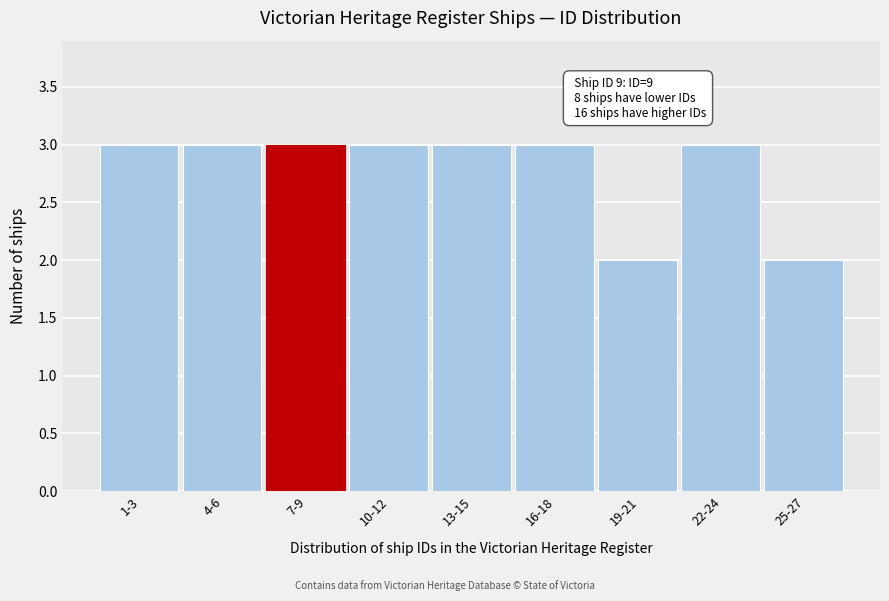

Reading left to right, list all the values displayed in this chart.

3	3	3	3	3	3	2	3	2